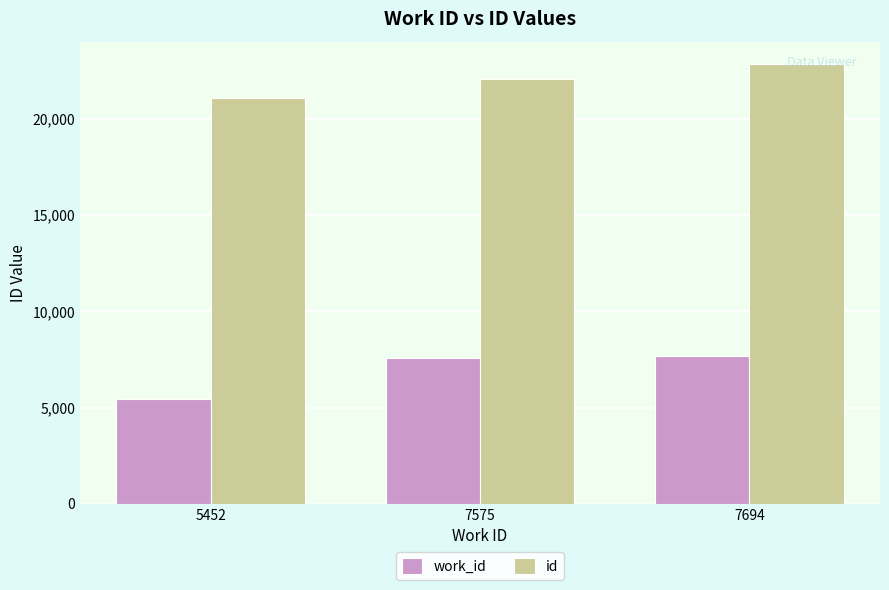

The value of id at 7575 is 36341. True or false?

False